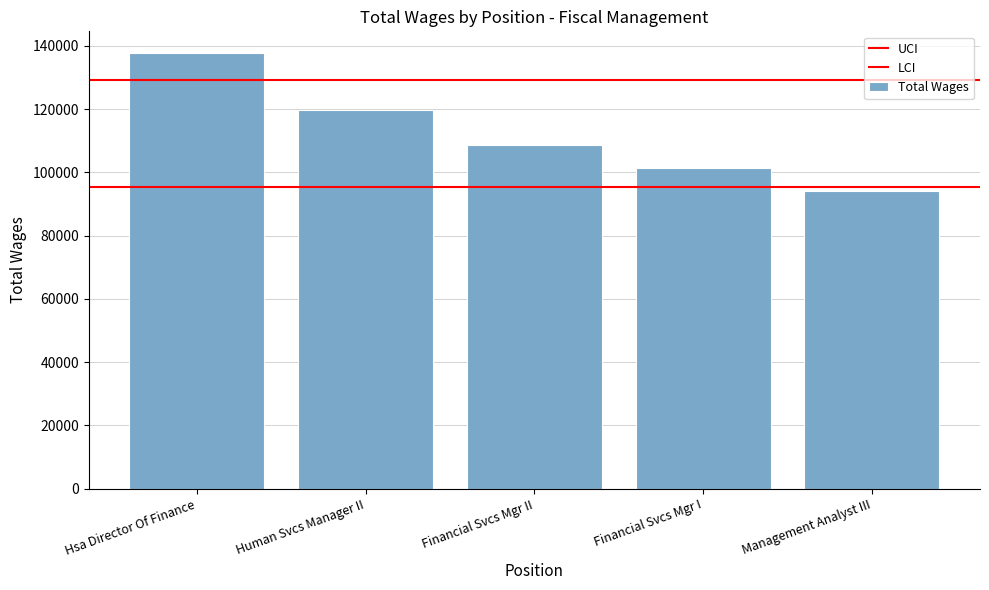

How many bars are there in total?

5